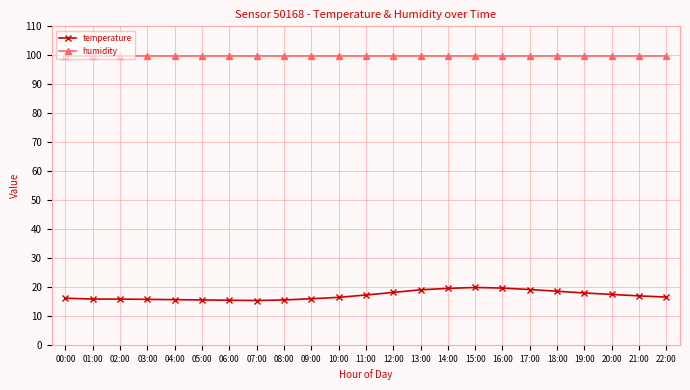

What is the difference between the highest and lowest values at 03:00?

84.2